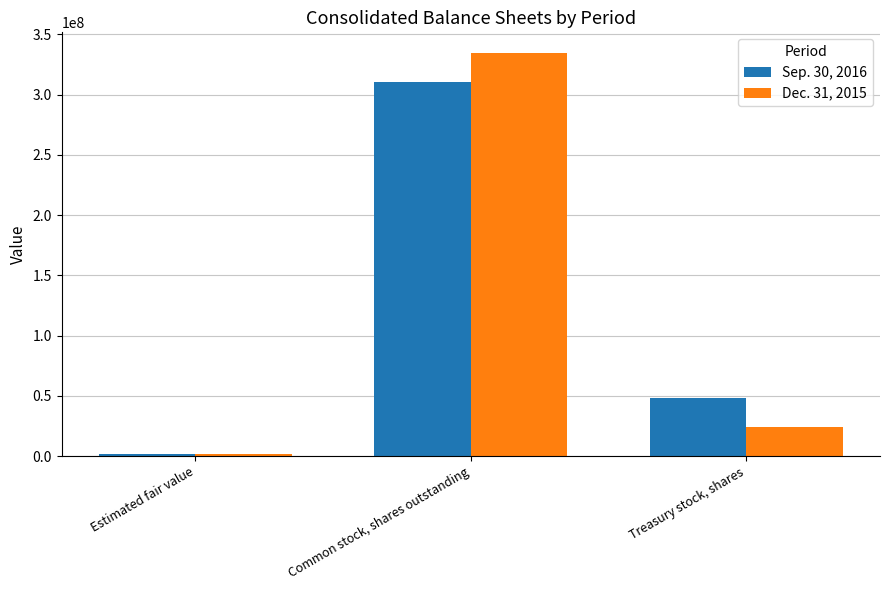

What is the label of the 2nd bar from the left?

Common stock, shares outstanding